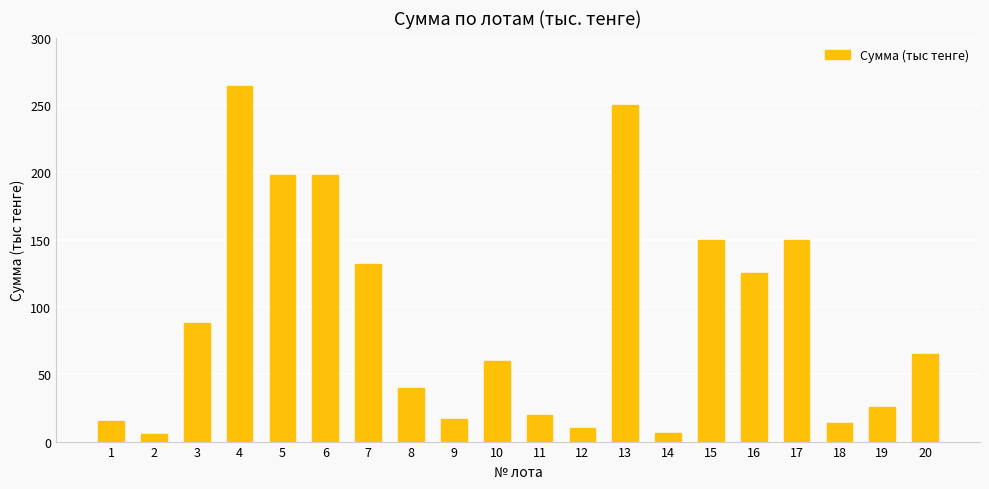

Where is the data nearest to the value 135?

7